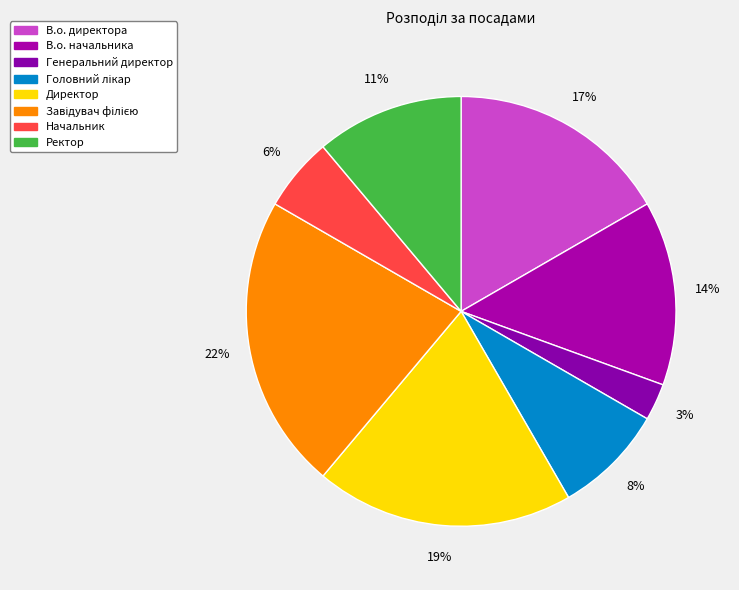

To the nearest percent, what is the combined percentage of Начальник and Головний лікар?

14%